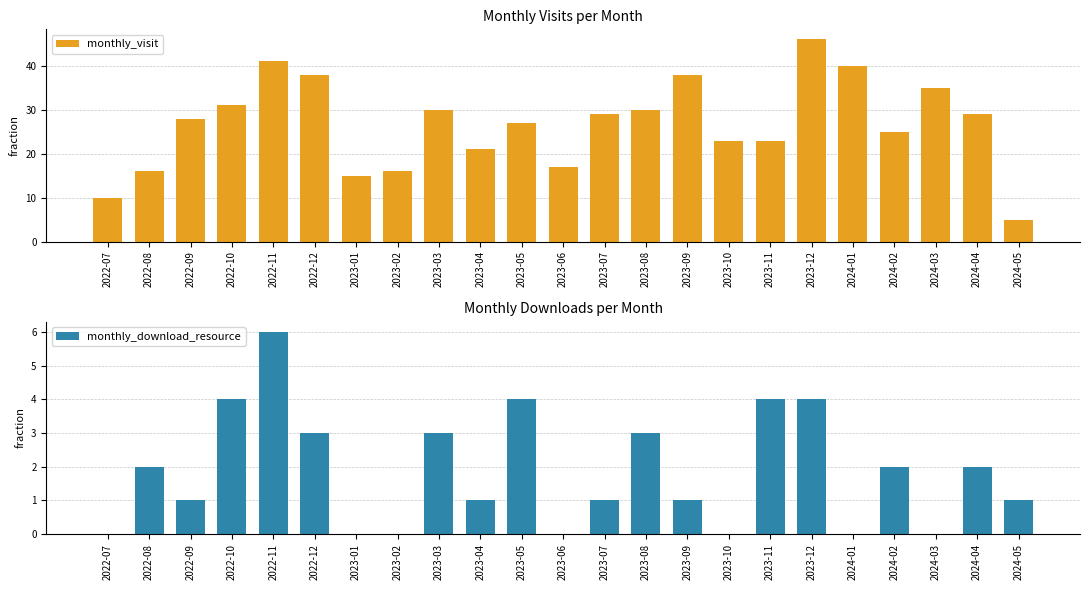

Does the chart contain any negative values?

No